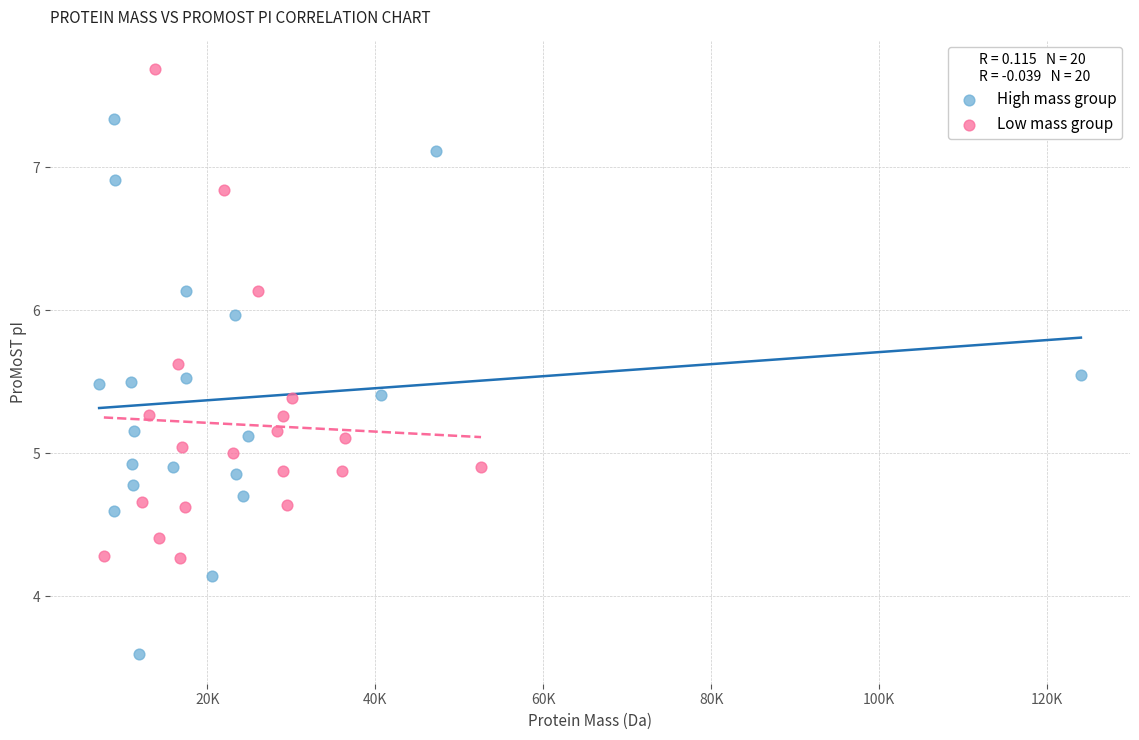

Which series reaches the maximum Y coordinate?

Low mass group